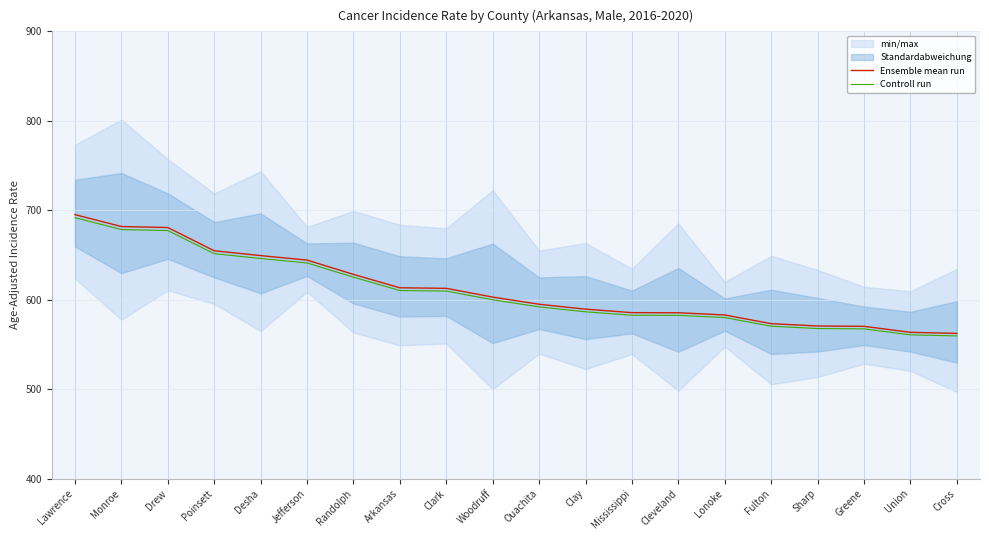

True or false: Ensemble mean run and Controll run intersect in this chart.

False